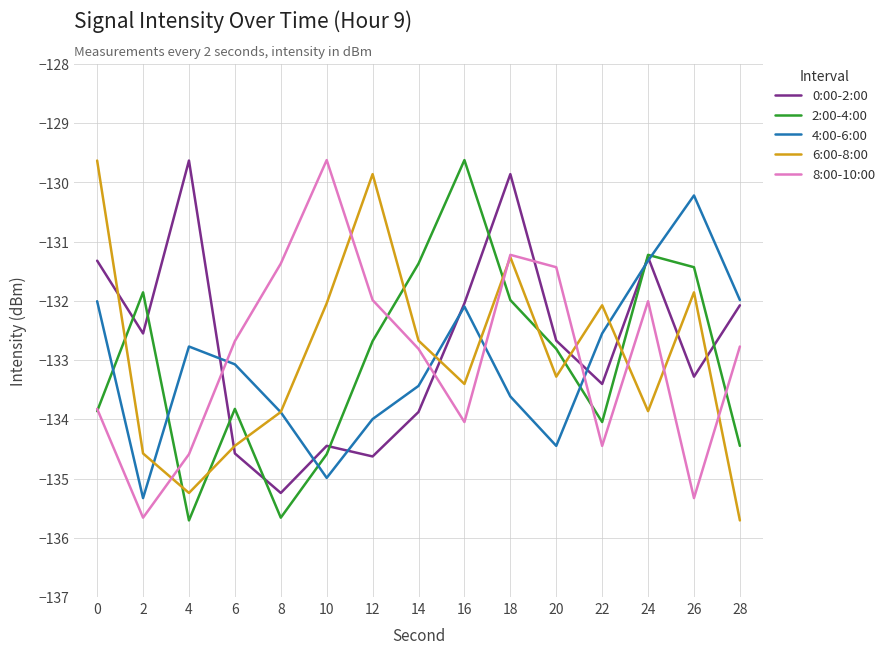

True or false: 2:00-4:00 has more than 1 points higher than both neighbors.

True